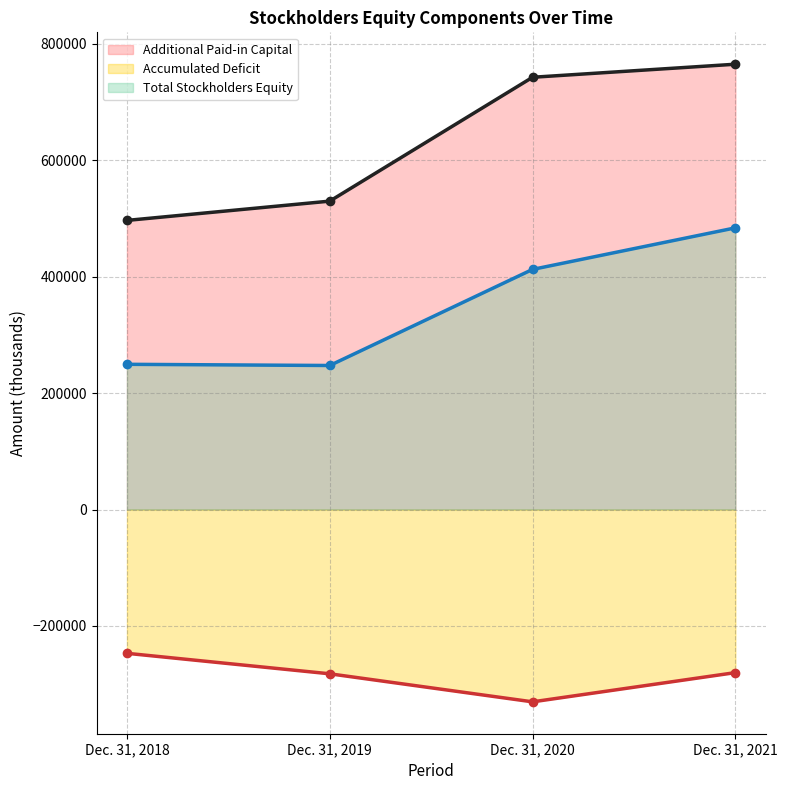

Where is the first local minimum for Accumulated Deficit?

Dec. 31, 2020